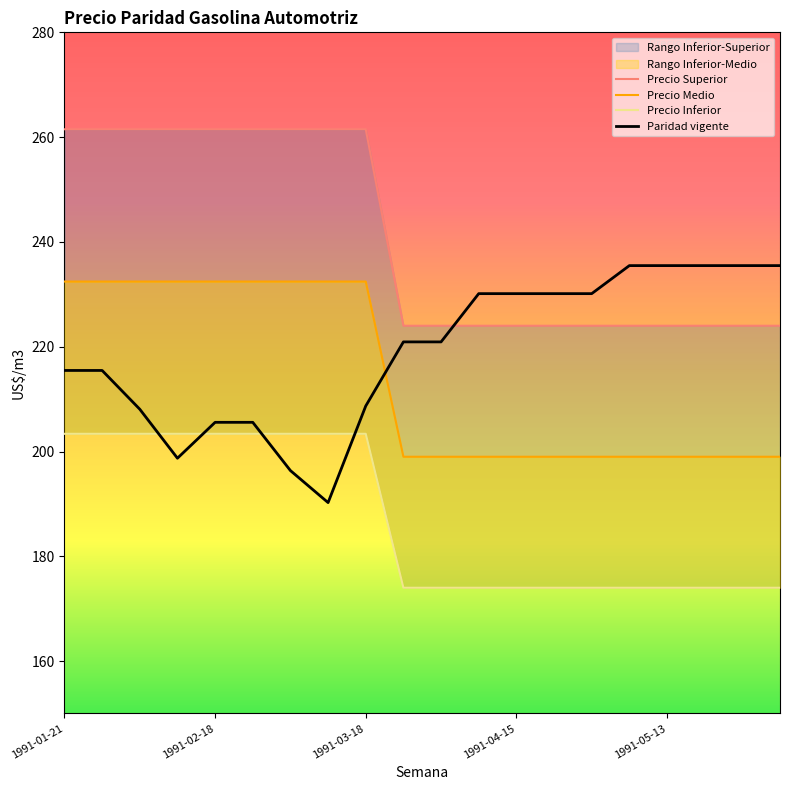

True or false: Precio Medio and Paridad vigente intersect in this chart.

True